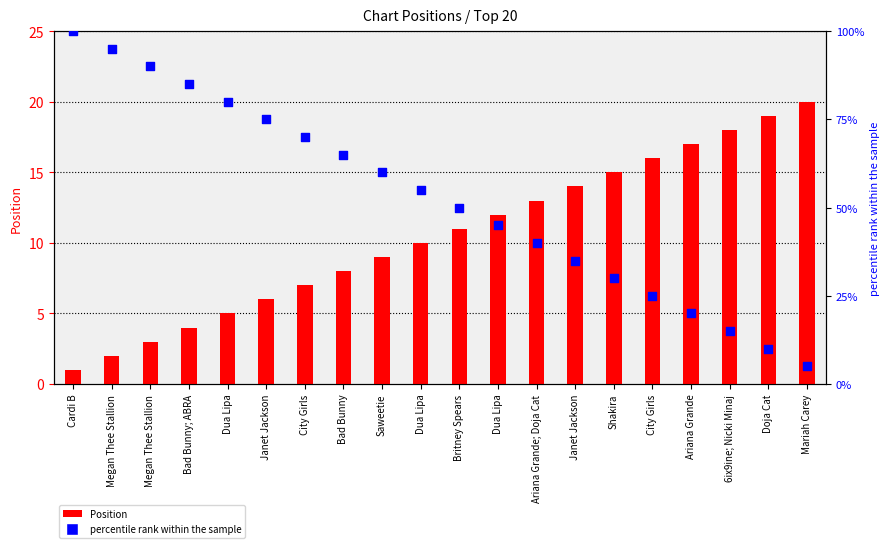

Which series has the largest total across all categories?

percentile rank within the sample